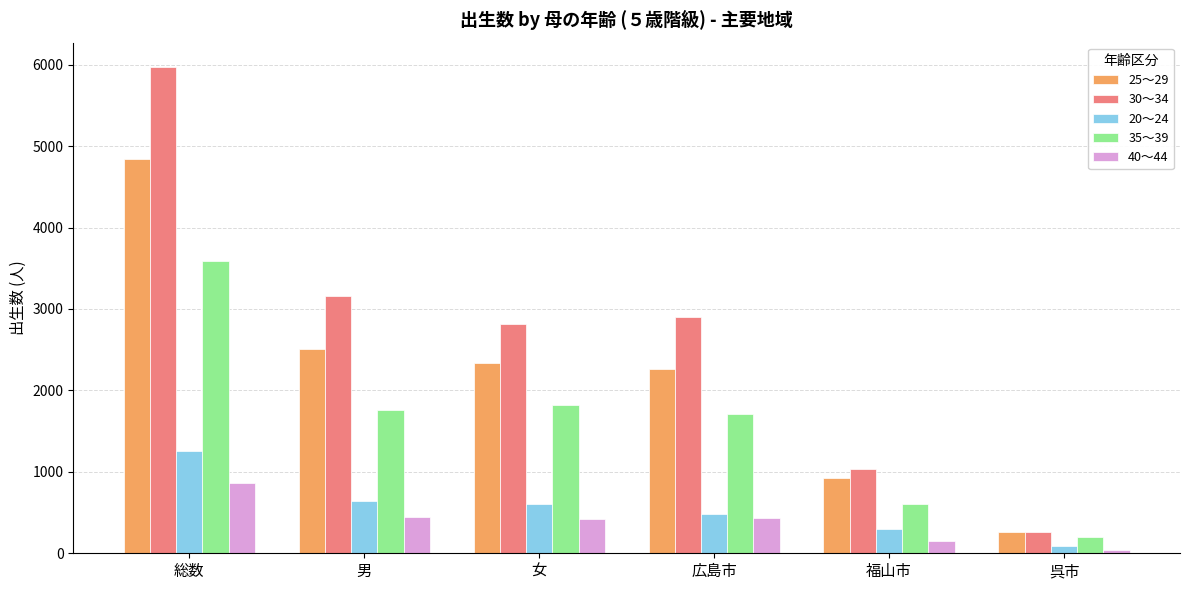

The value of 40～44 at 男 is 448. True or false?

True